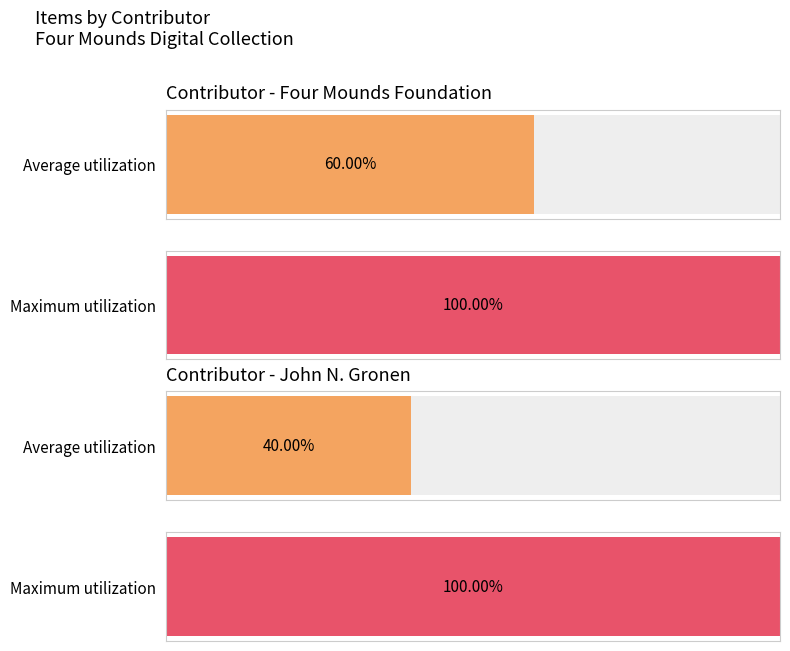

Are the bars grouped side by side (vs. stacked)?

No